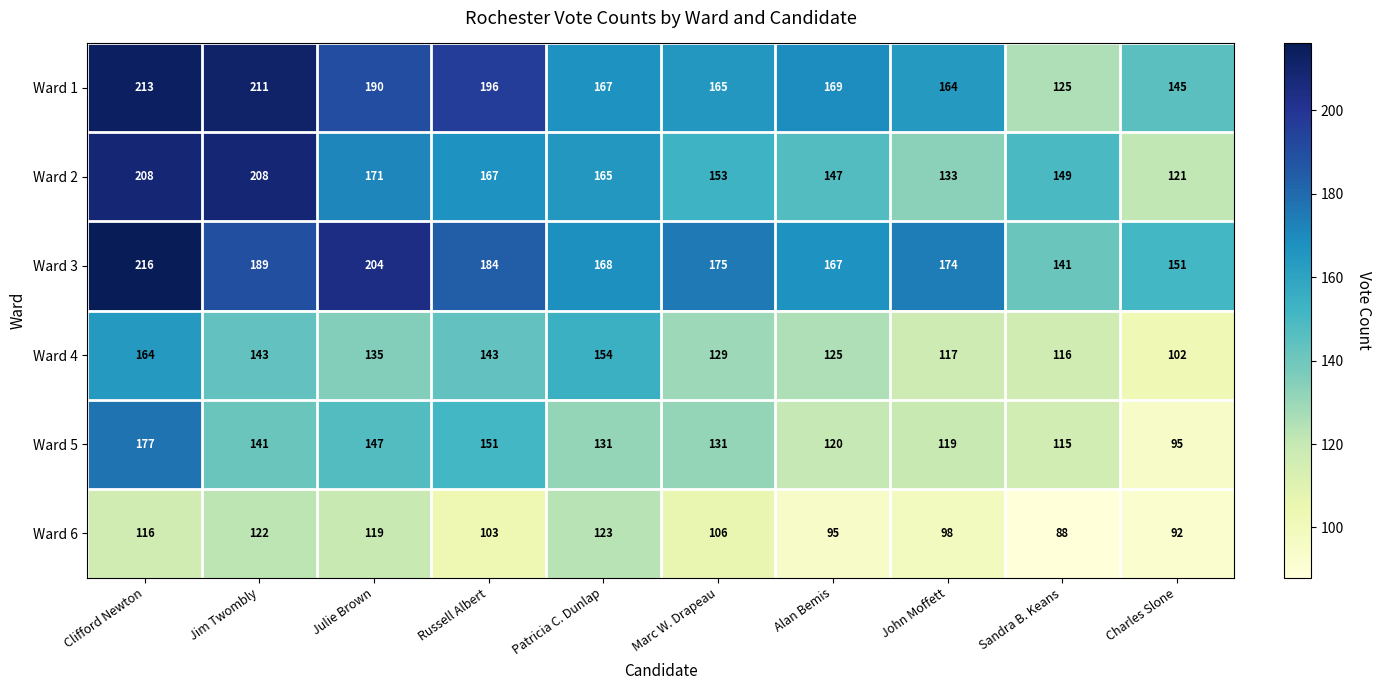

What is the smallest value displayed?

88